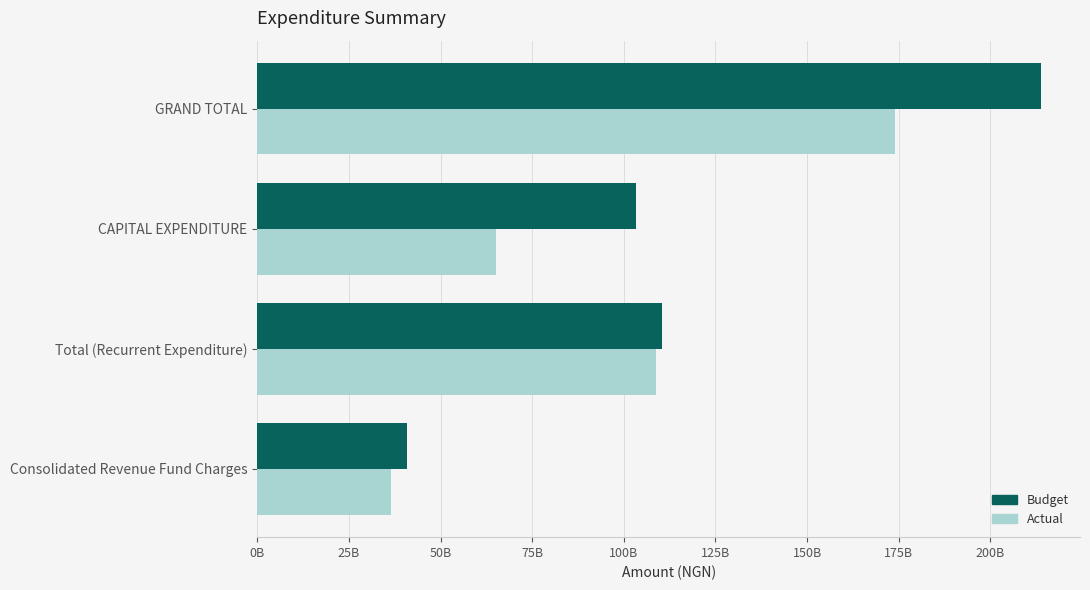

At which label is Actual closest to 105212719078?

Total (Recurrent Expenditure)